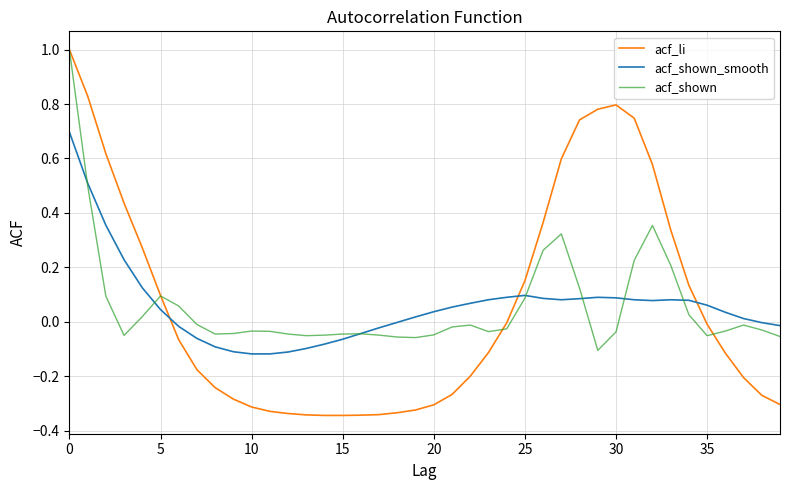

How many categories are shown in the chart?

40